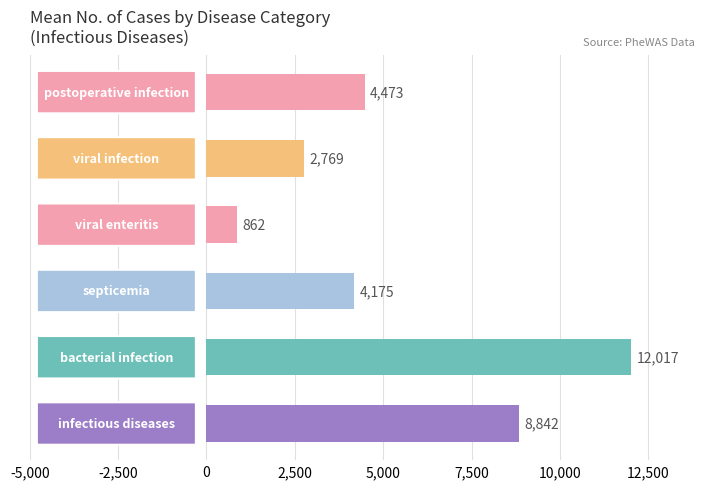

Does the chart contain any negative values?

No